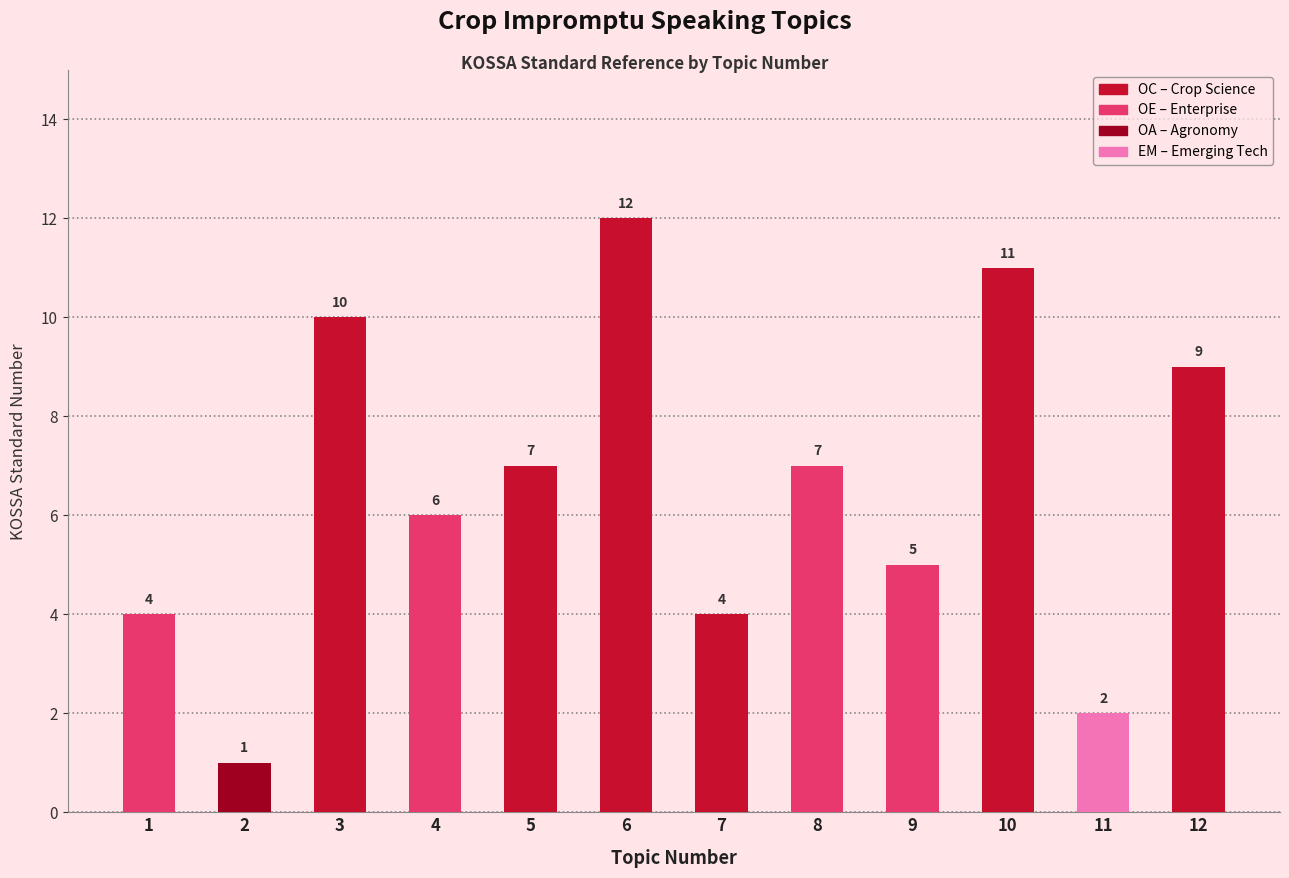

How many groups of bars are there?

12